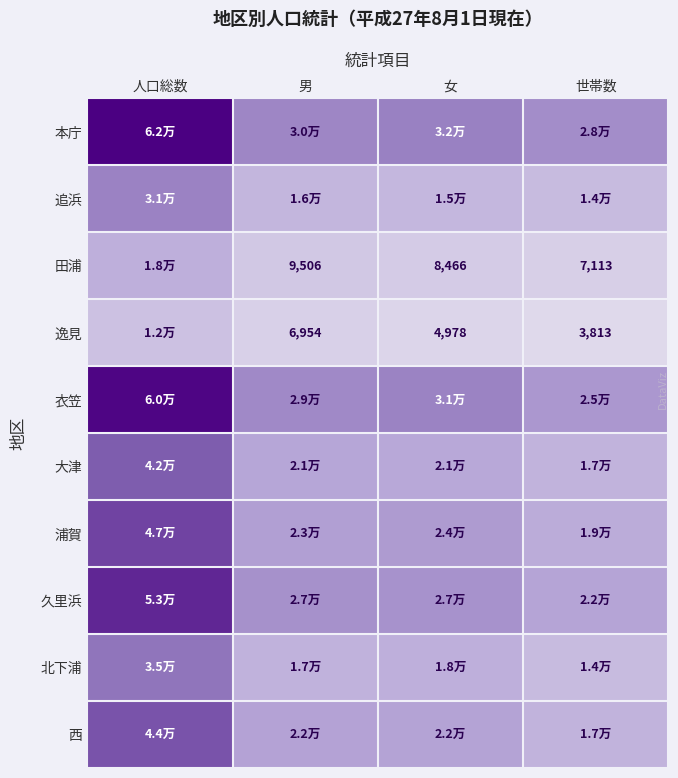

Between 世帯数 and 男, which is larger?

男